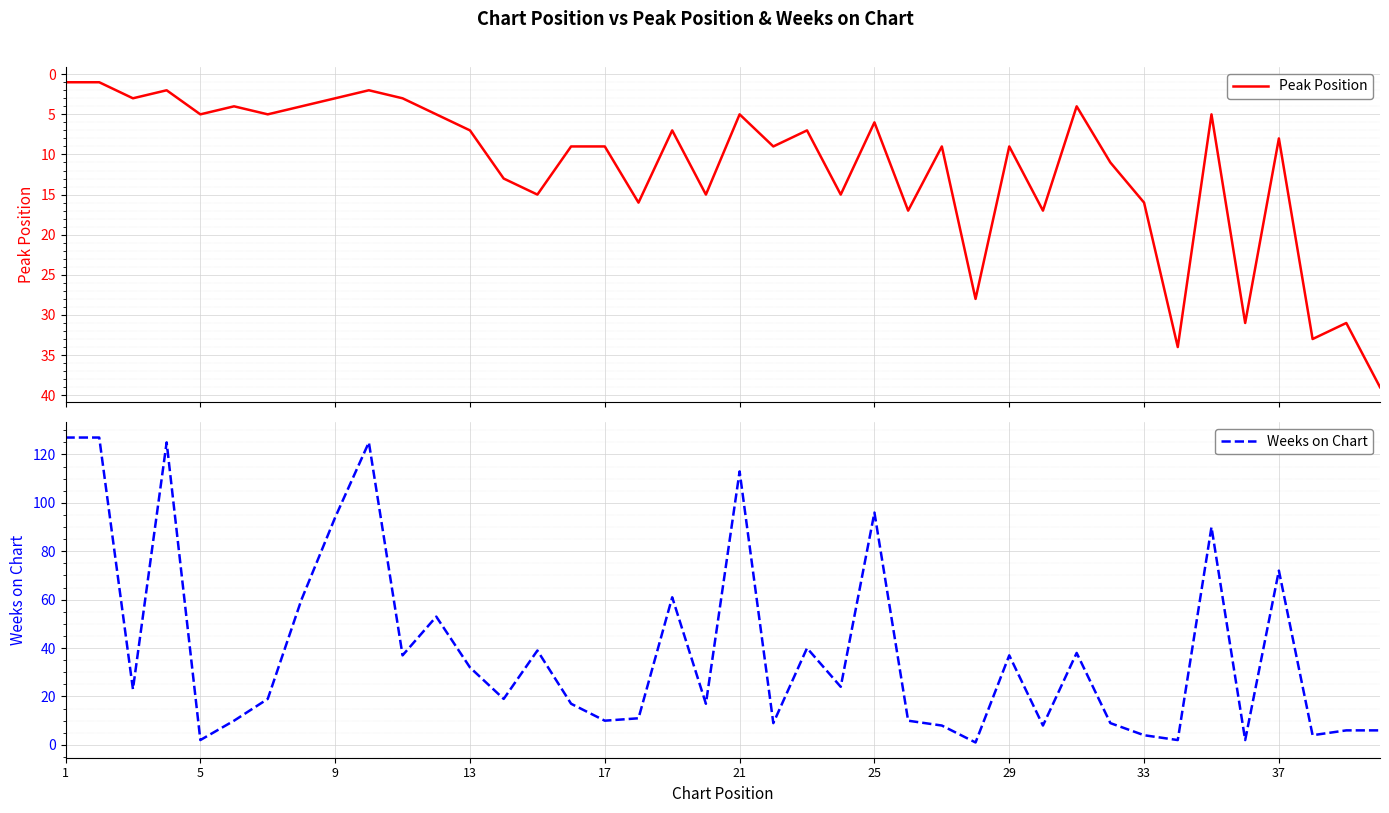

Is it true that Weeks on Chart equals 94 at 9?

True